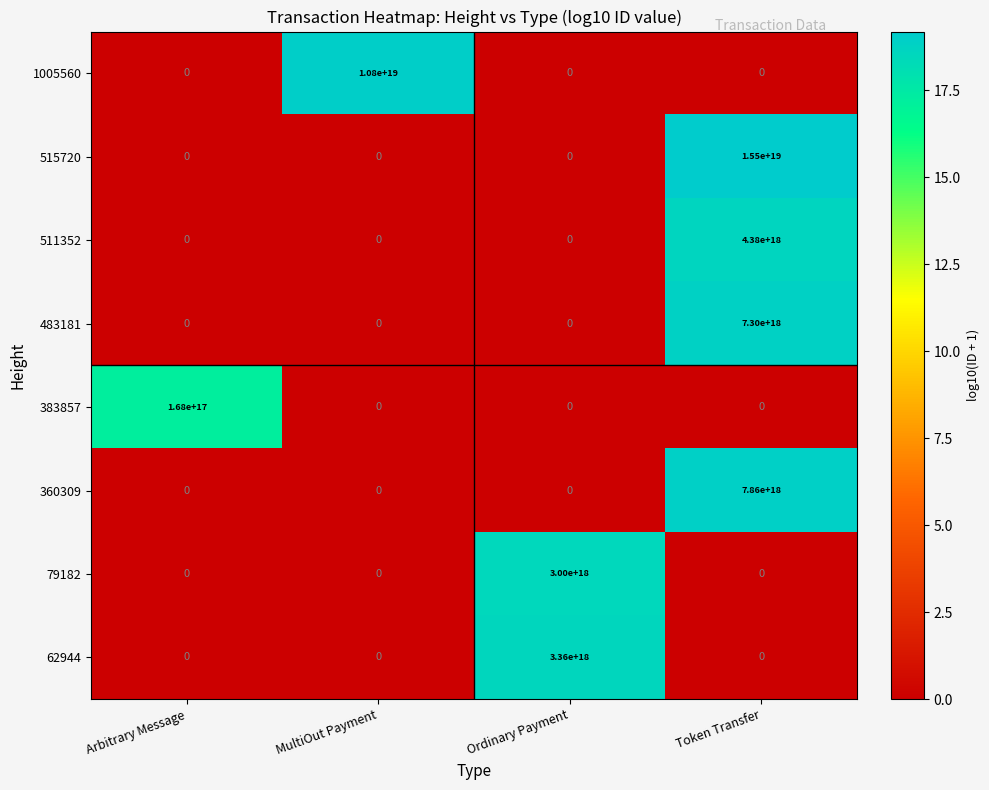

Which category has the highest value in the 62944 series?

Ordinary Payment